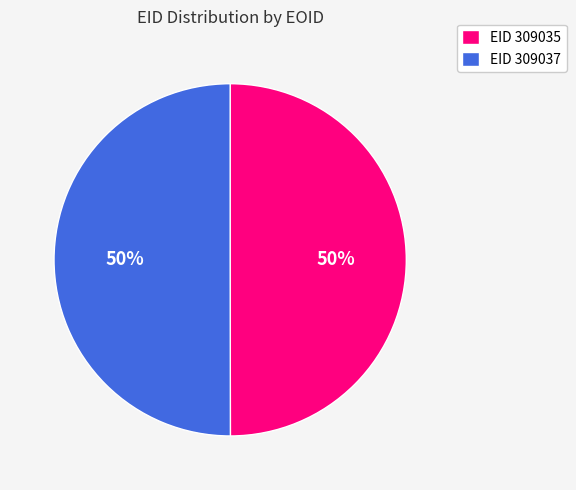

To the nearest percent, what percentage of the pie is EID 309035?

50%